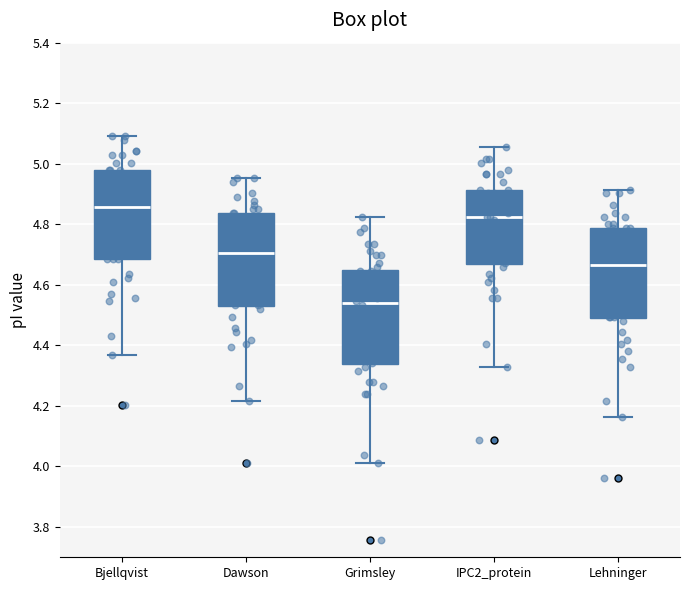

Which box has the lowest median line?

Grimsley